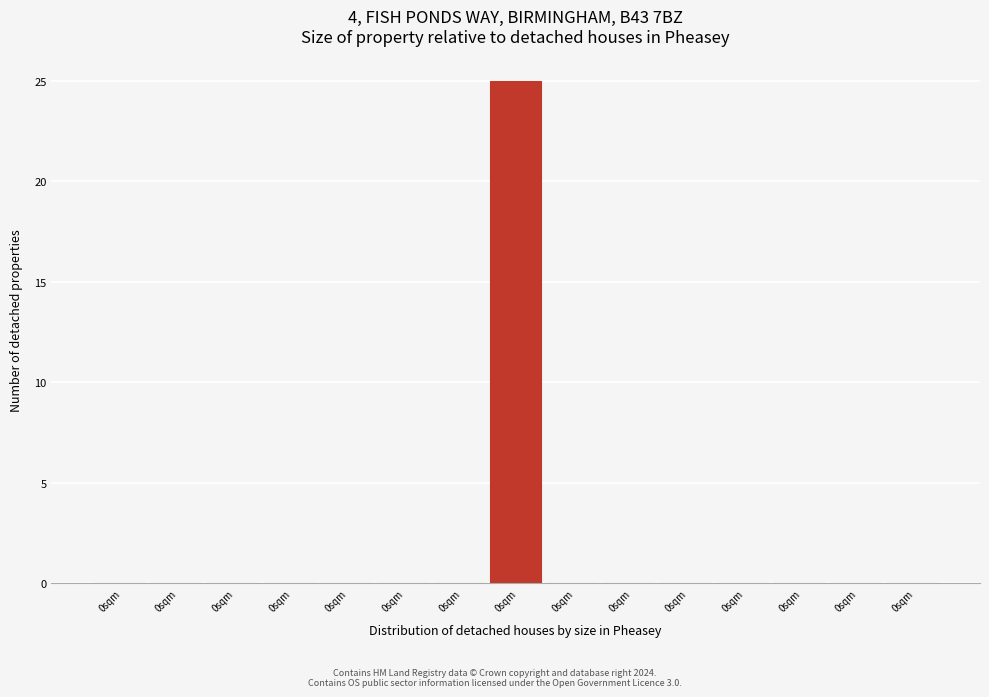

How many distinct data groups are displayed?

1